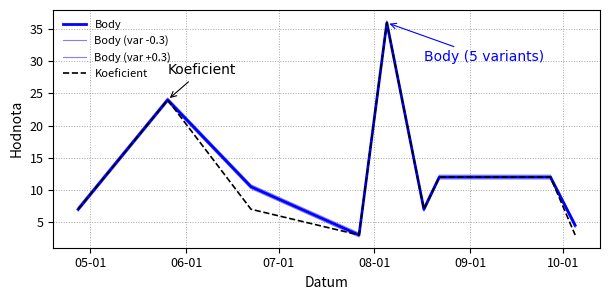

Which series has the largest range (max minus min)?

Body